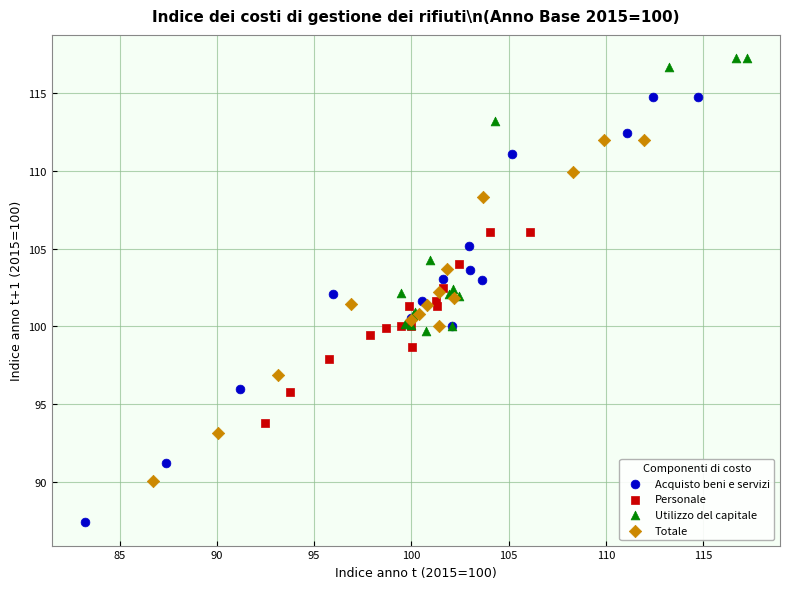

Which series contains the highest Y value?

Utilizzo del capitale